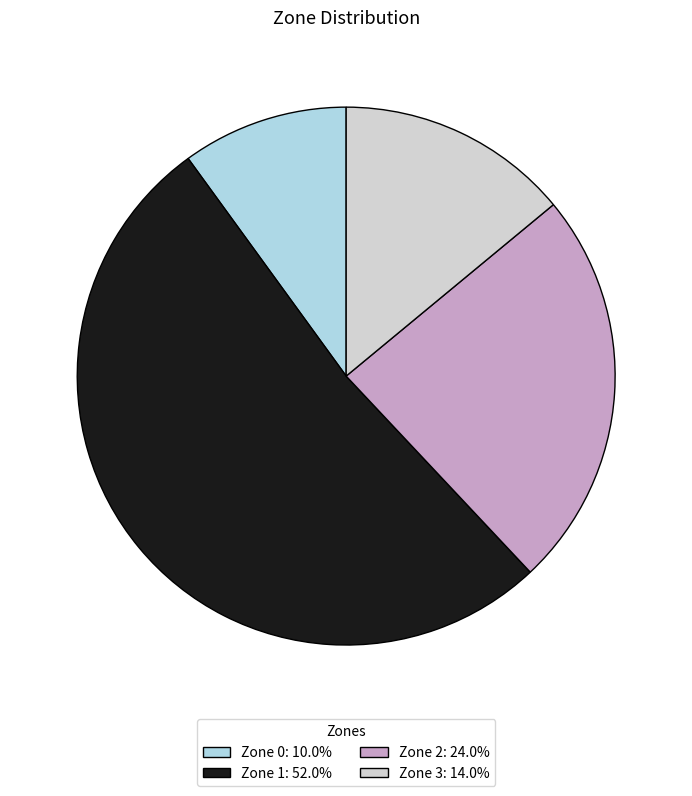

Combined, do Zone 2: 24.0% and Zone 3: 14.0% account for over 50%?

No